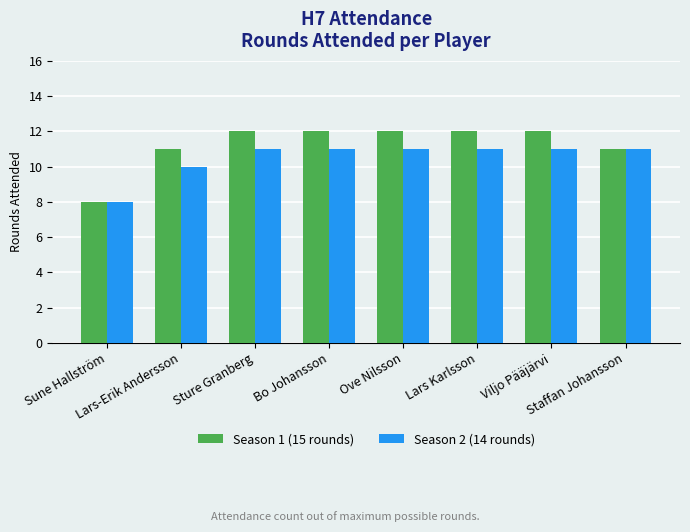

Is the value of Season 1 (15 rounds) at Viljo Pääjärvi greater than the value of Season 2 (14 rounds) at Lars-Erik Andersson?

Yes